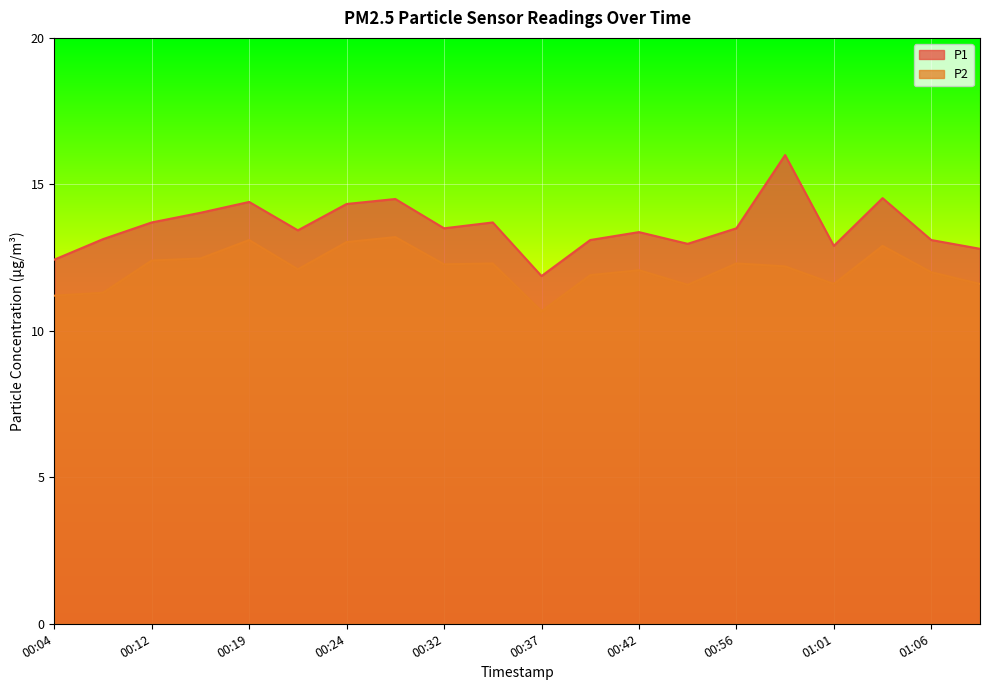

Which series has the largest total across all categories?

P1